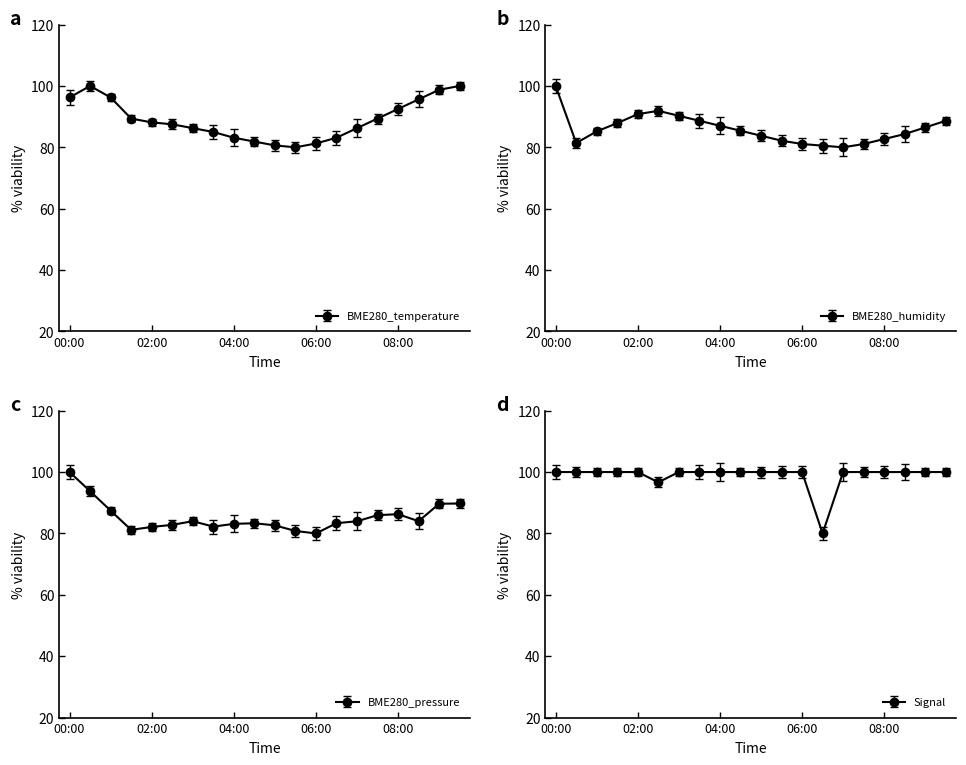

The BME280_temperature series shows 88.1 at 02:00. True or false?

True